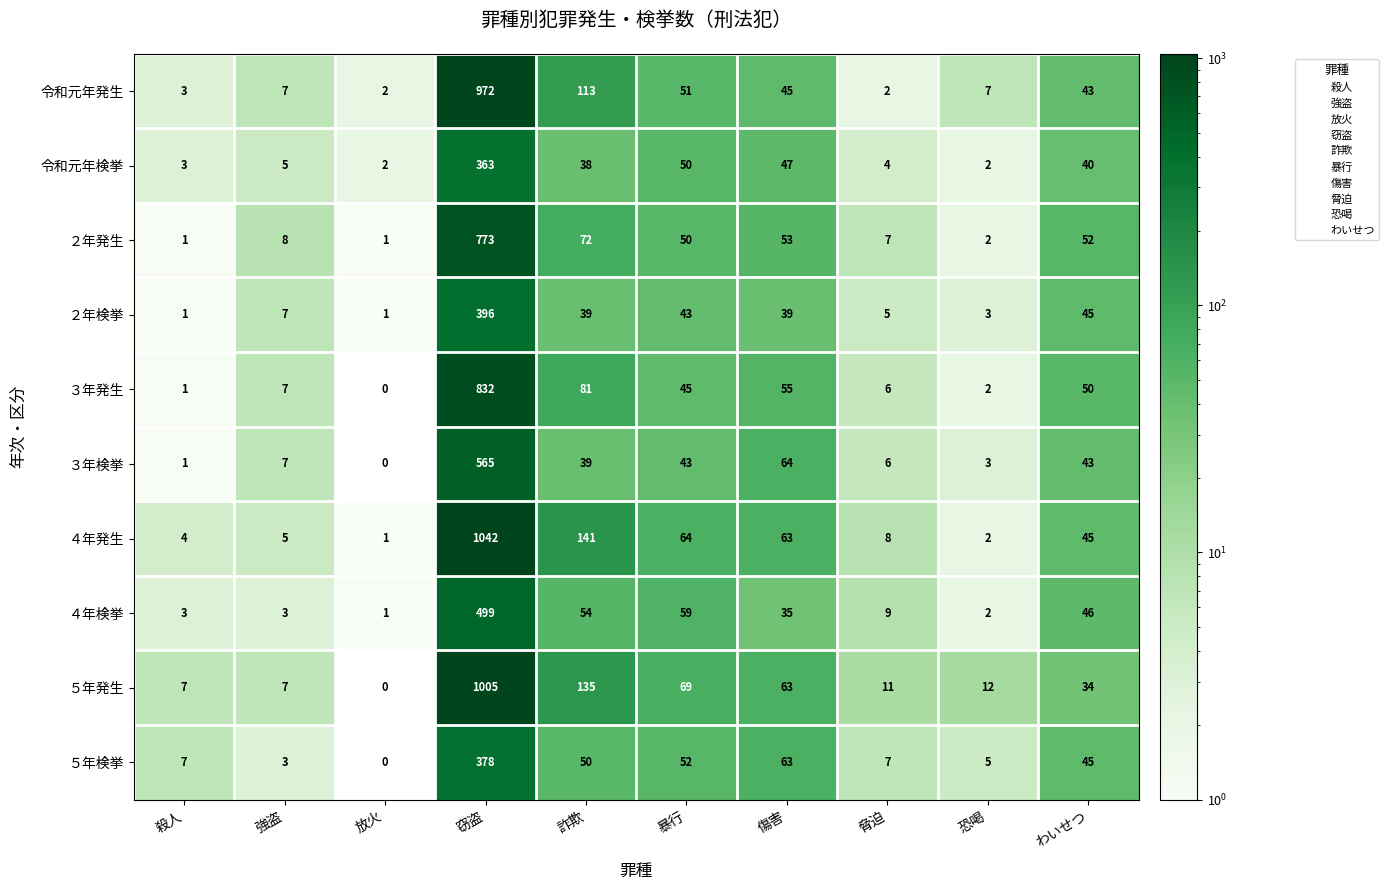

Which category has the highest value in the ４年発生 series?

窃盗